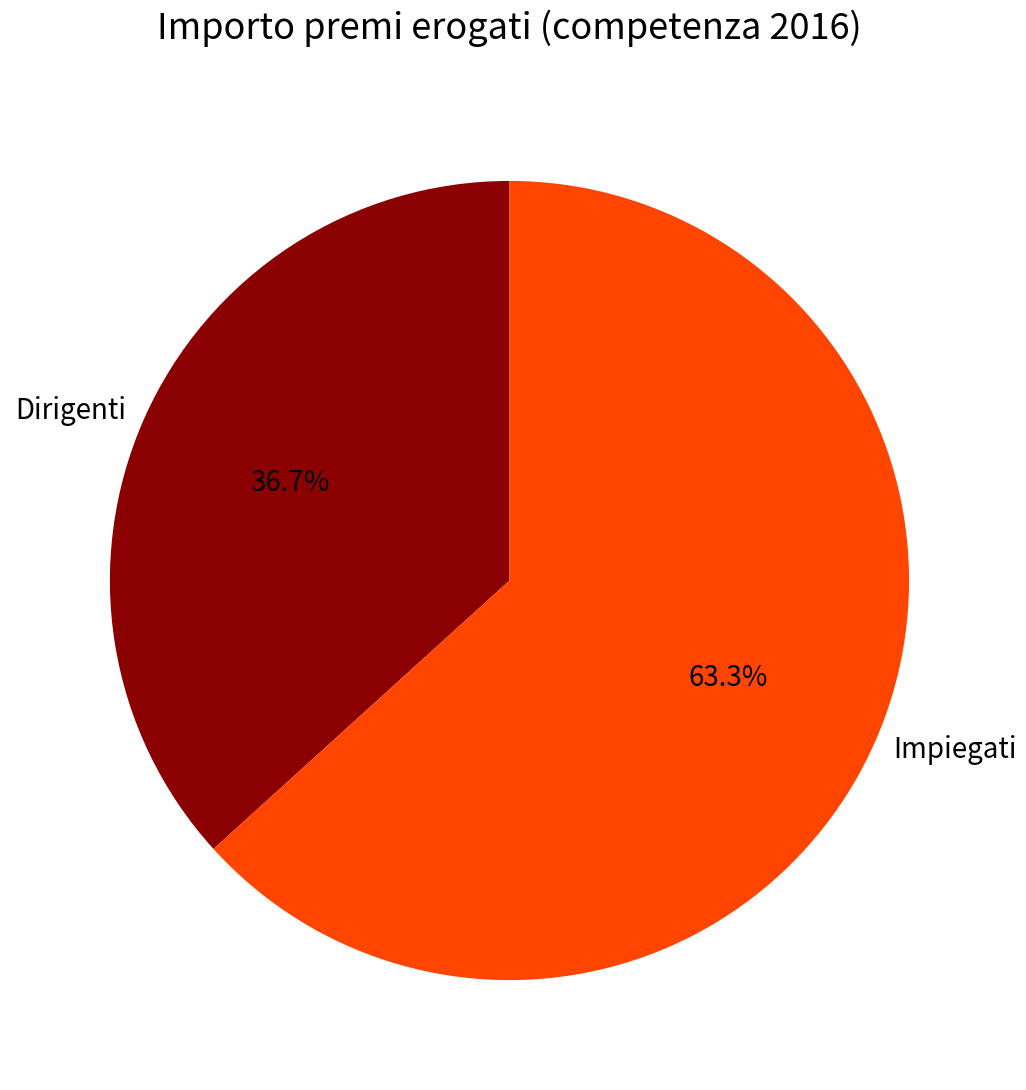

To the nearest percent, what is the average slice percentage?

50%